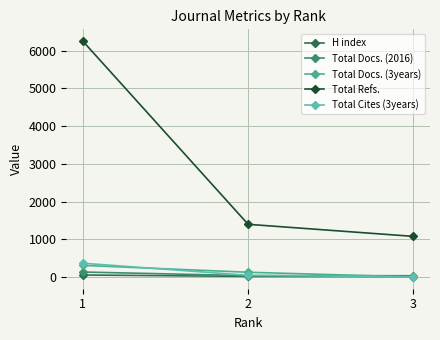

How many distinct data groups are displayed?

5